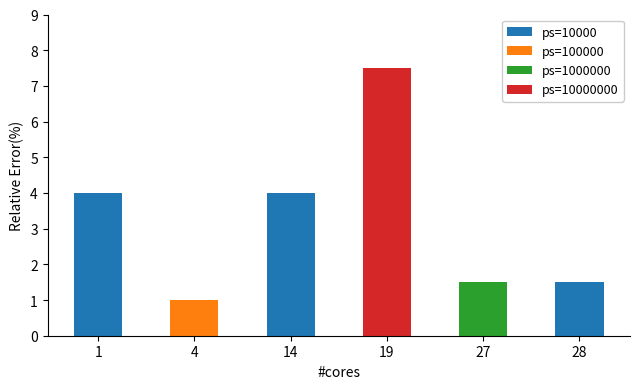

Does the chart contain stacked bars?

Yes